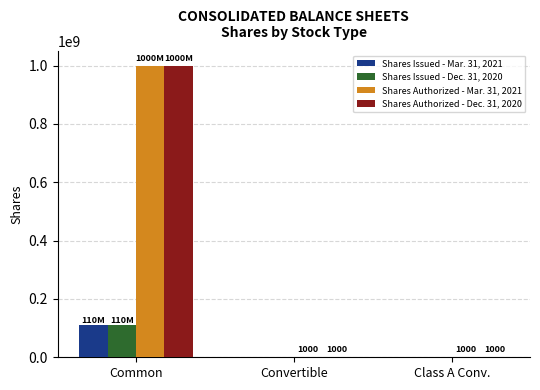

What is the average value of the Shares Issued - Dec. 31, 2020 series?

36690191